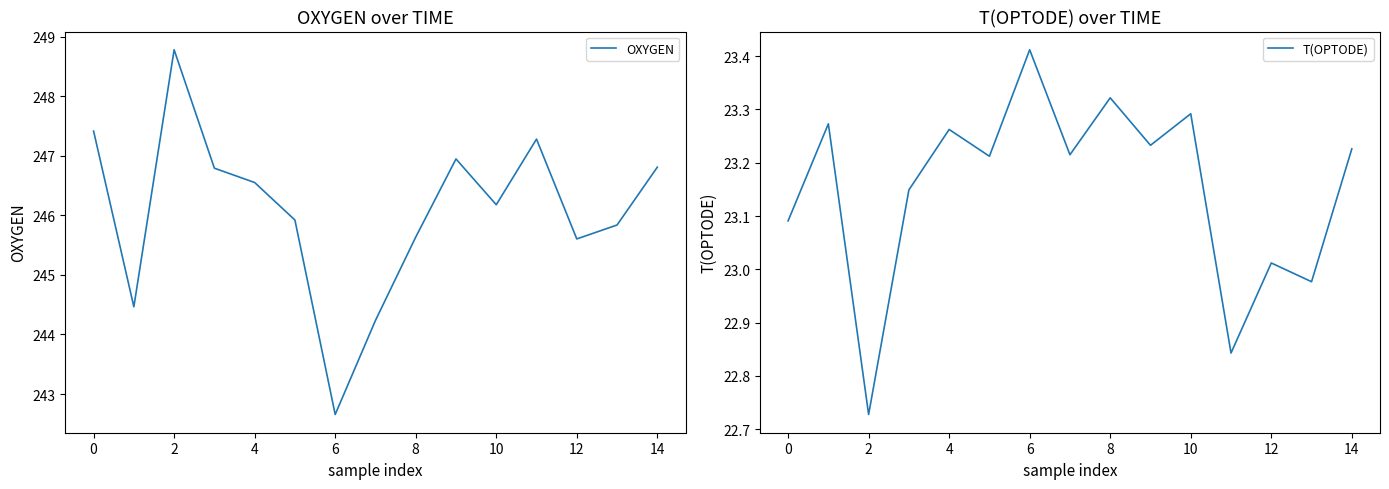

The value of T(OPTODE) at 4 is 40.1. True or false?

False